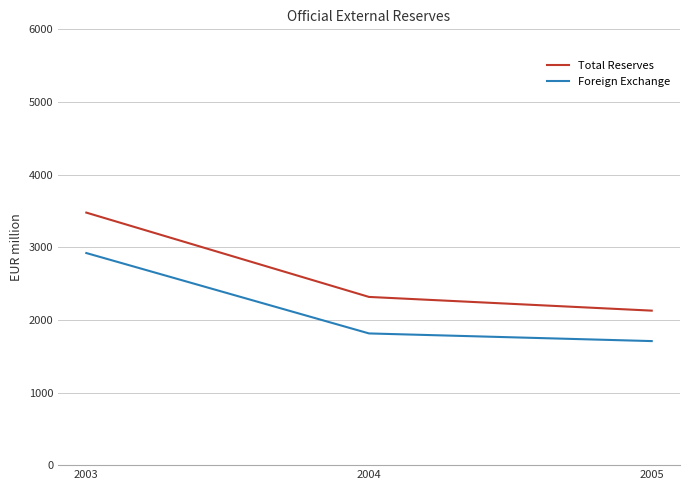

List the labels in order of Foreign Exchange value, largest first.

2003, 2004, 2005